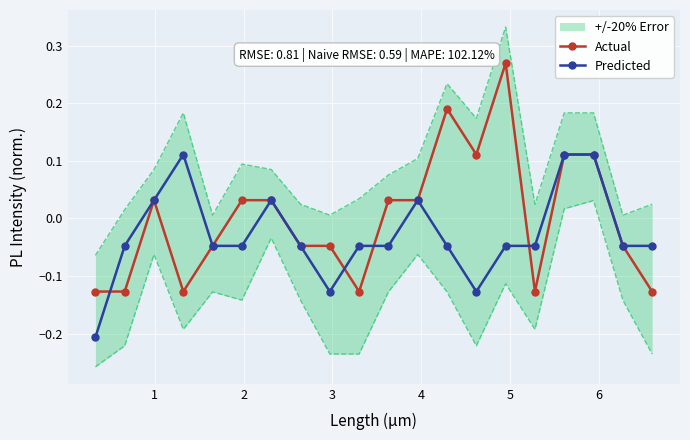

Count the Predicted values in the range 0 to 1.

6